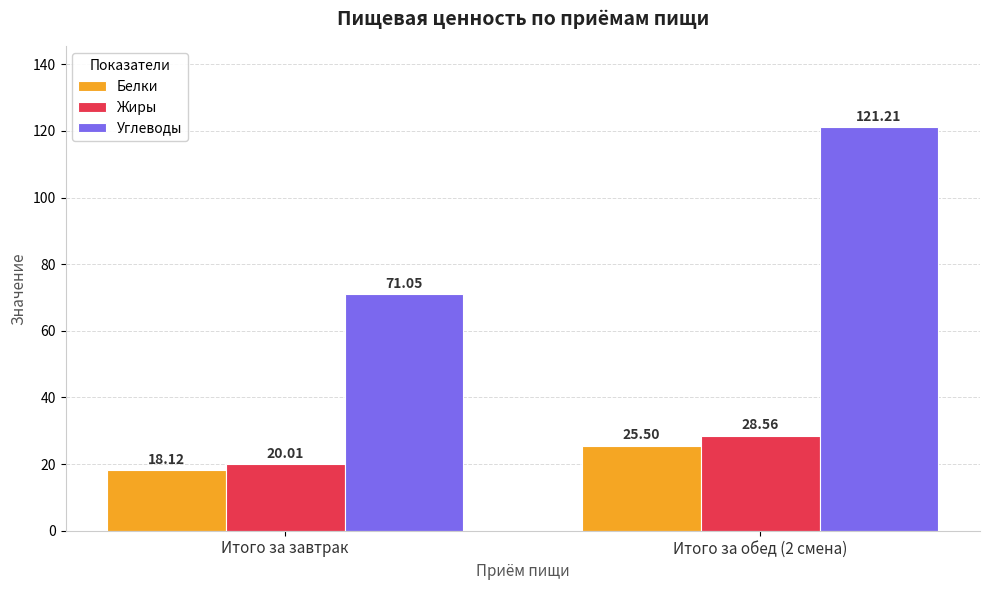

What is the spread (max minus min) of values at Итого за обед (2 смена)?

95.7